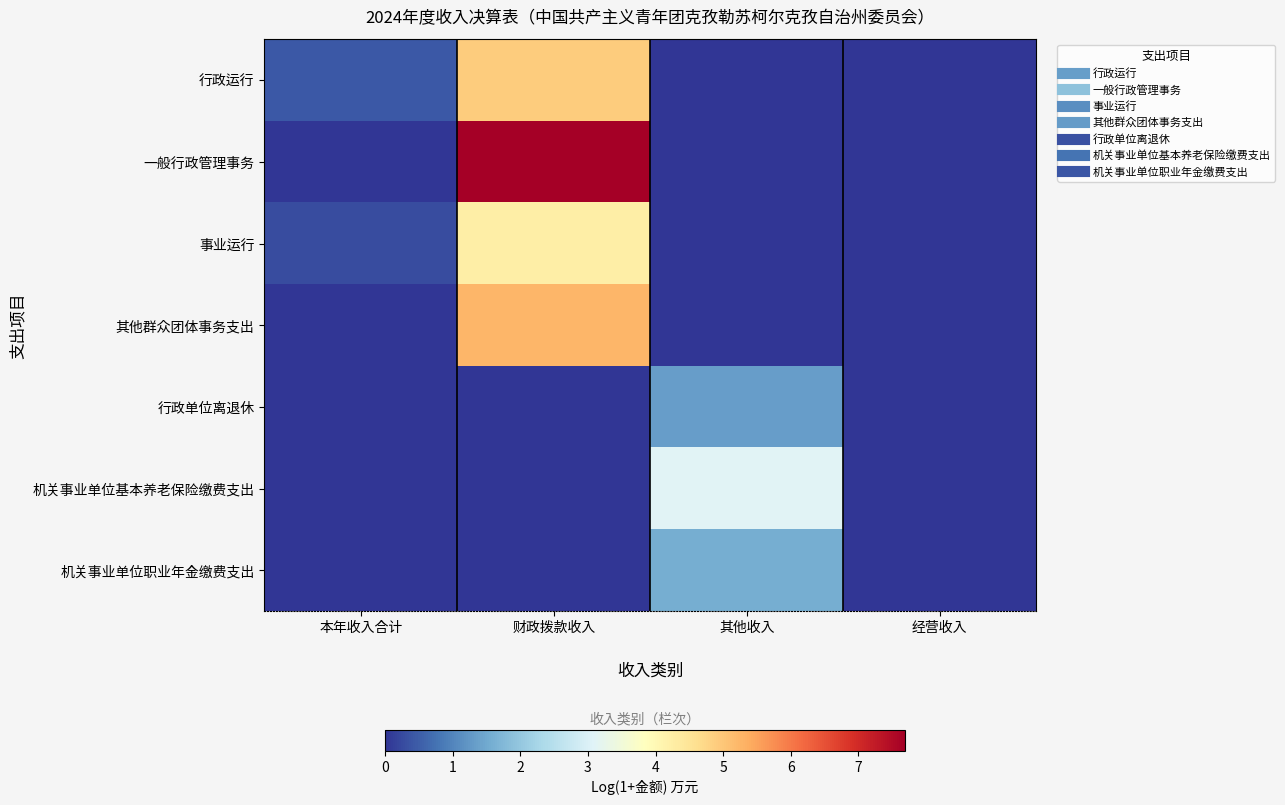

Between 本年收入合计 and 其他收入, which series saw the biggest shift?

机关事业单位基本养老保险缴费支出